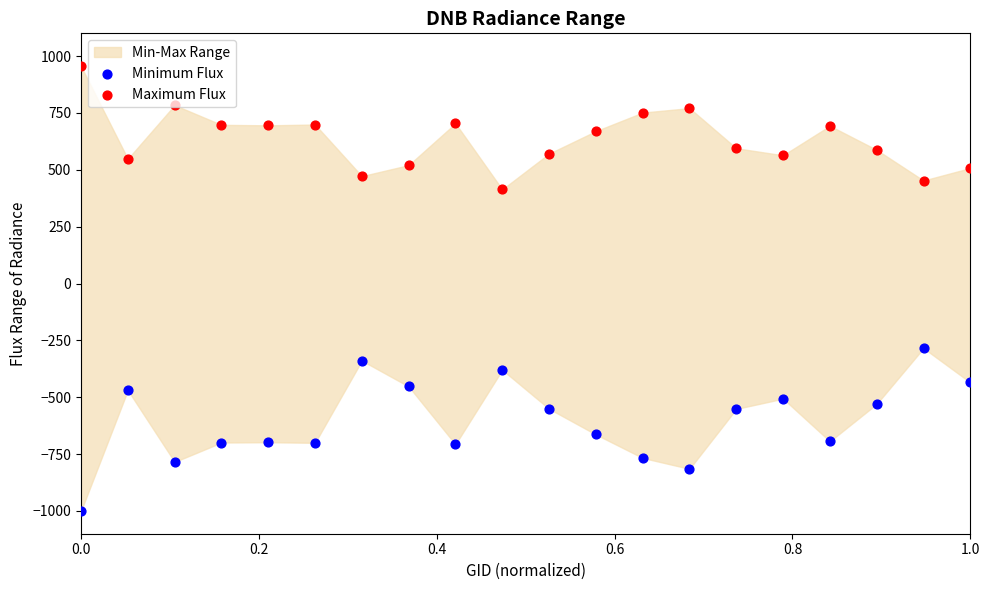

Which series contains the highest Y value?

Maximum Flux